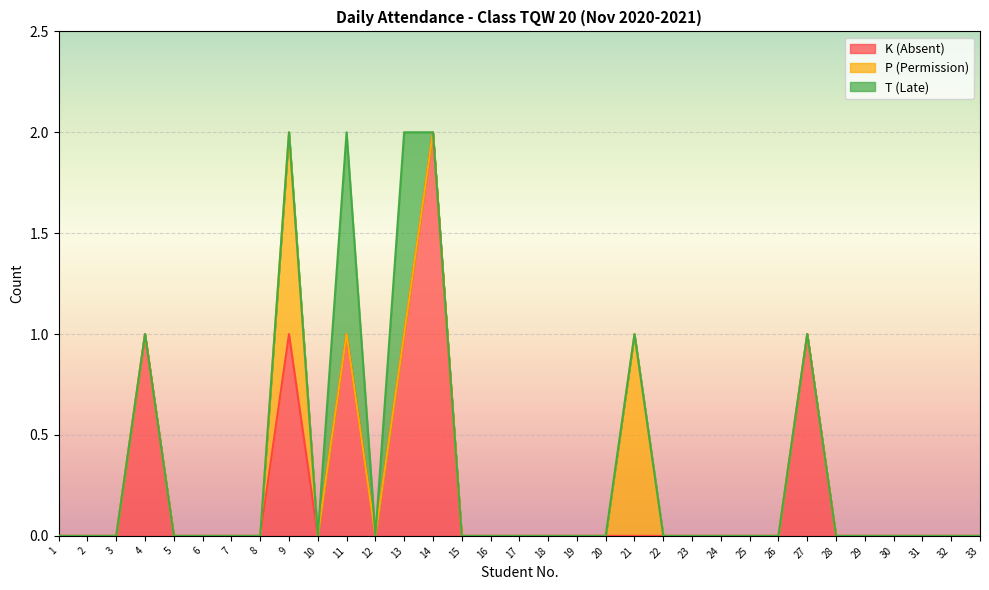

At which category is the sum across all series the highest?

9